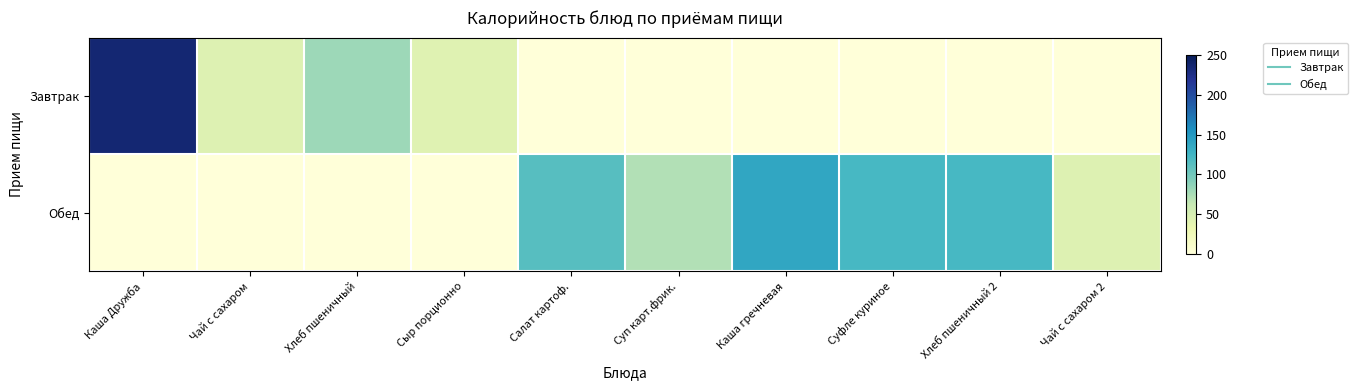

At which category is the sum across all series the highest?

Каша Дружба